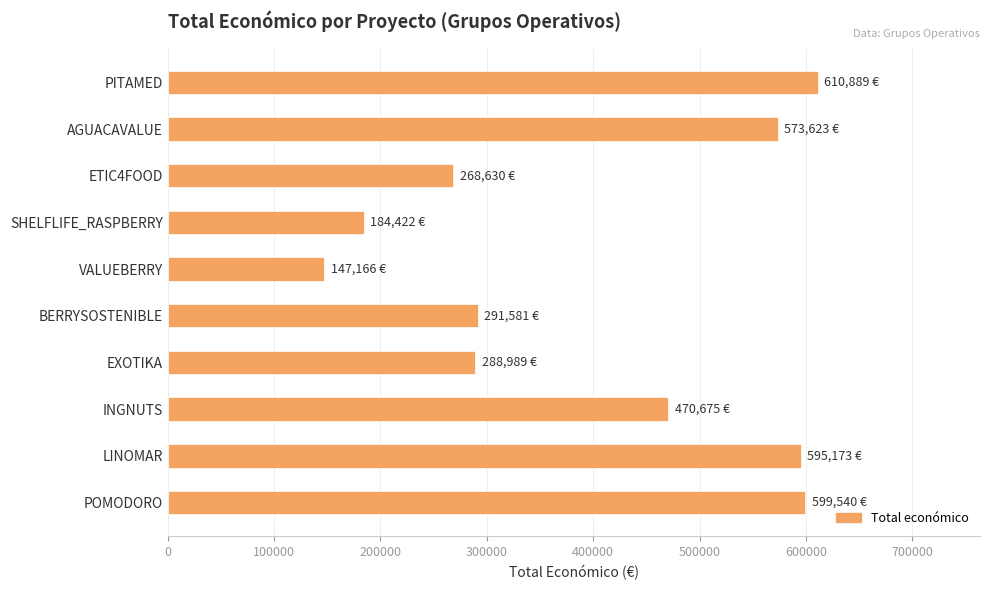

What is the label of the 6th bar from the bottom?

VALUEBERRY